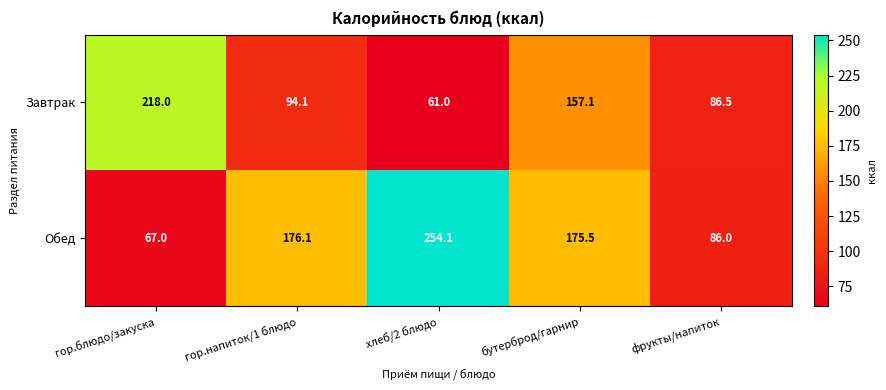

What is the difference between the highest and lowest values at гор.напиток/1 блюдо?

82.0